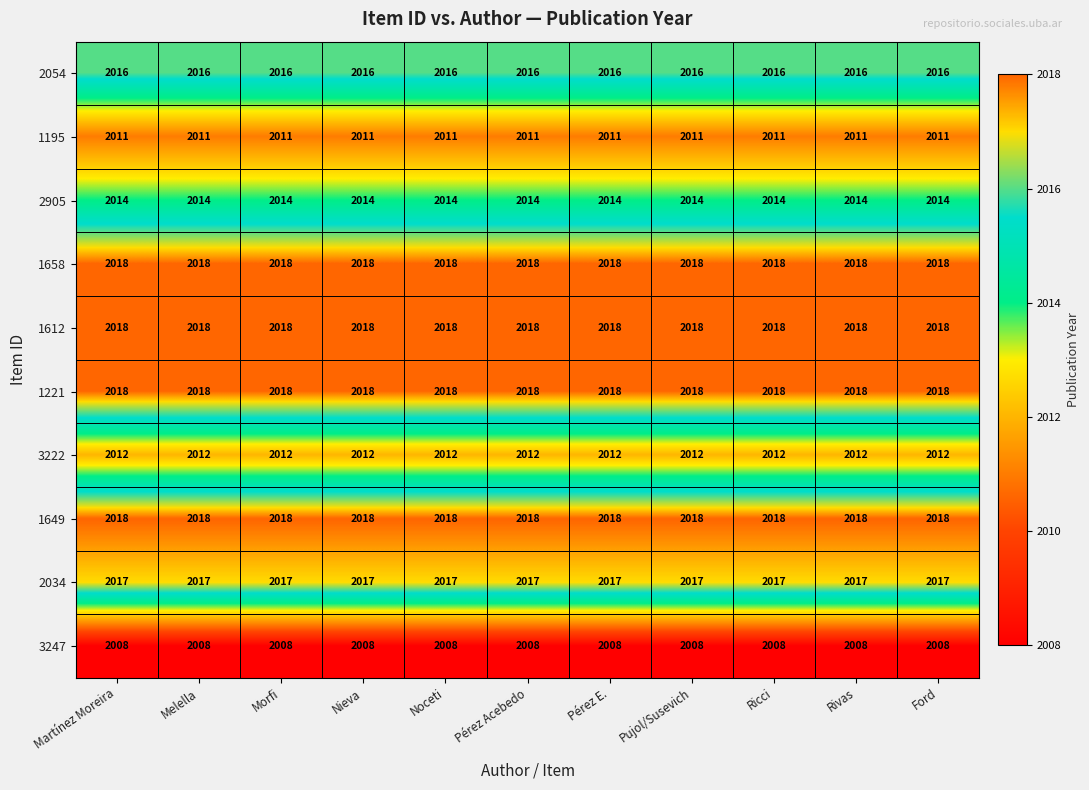

What is the minimum value for 2054?

2016